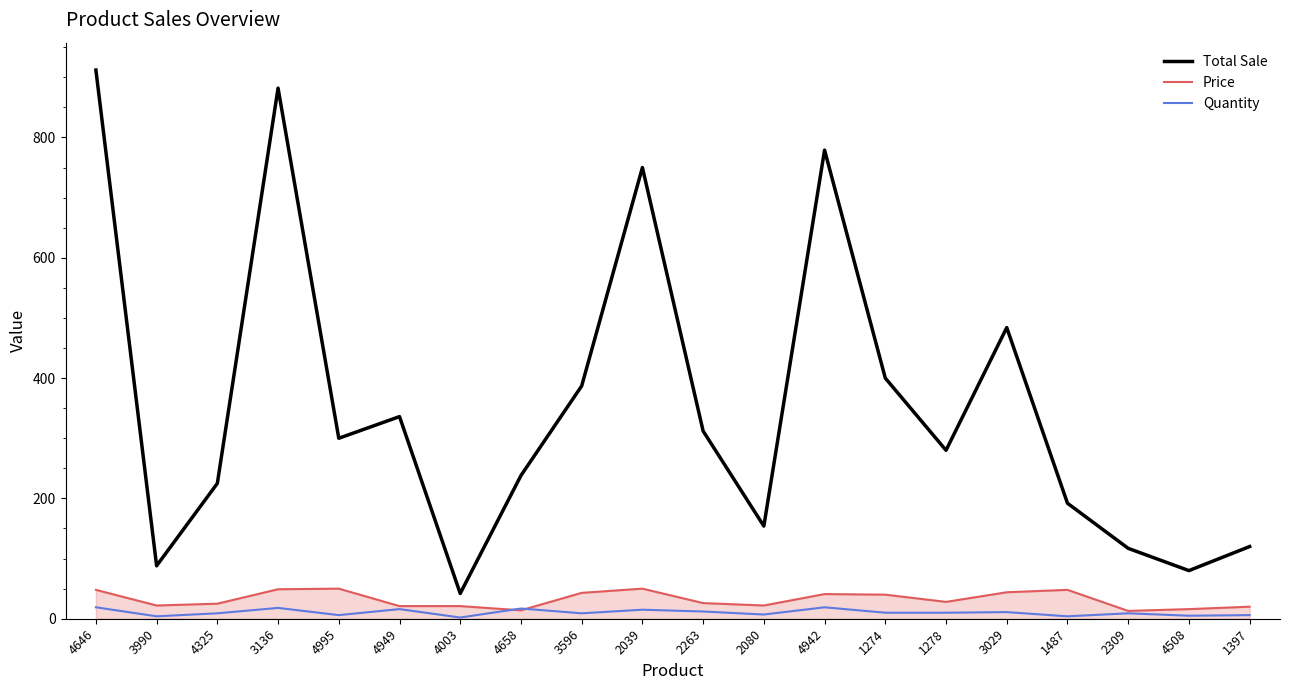

What is the minimum value shown in the chart?

2